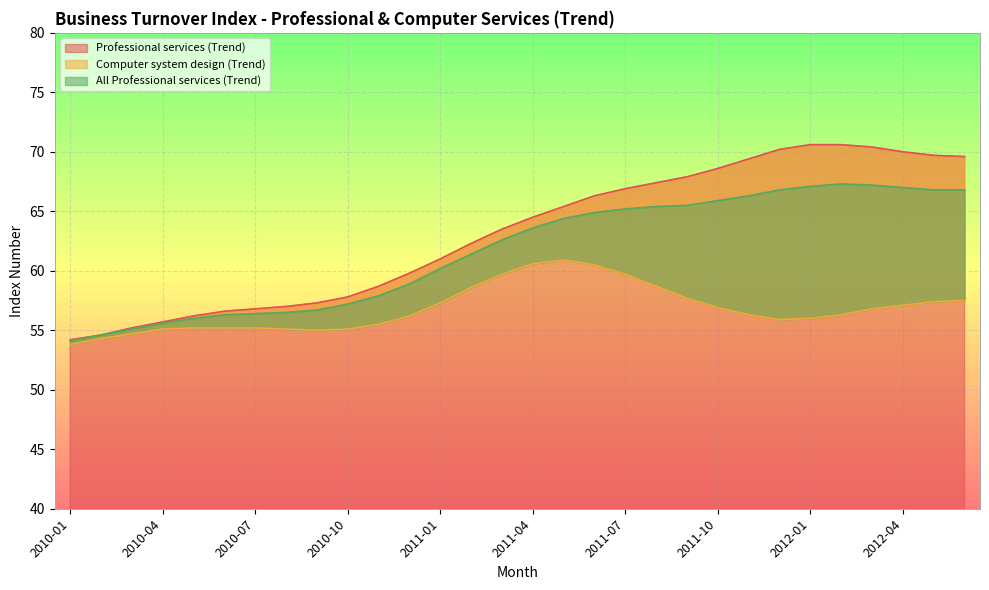

How many interior local peaks does the All Professional services (Trend) series have?

1